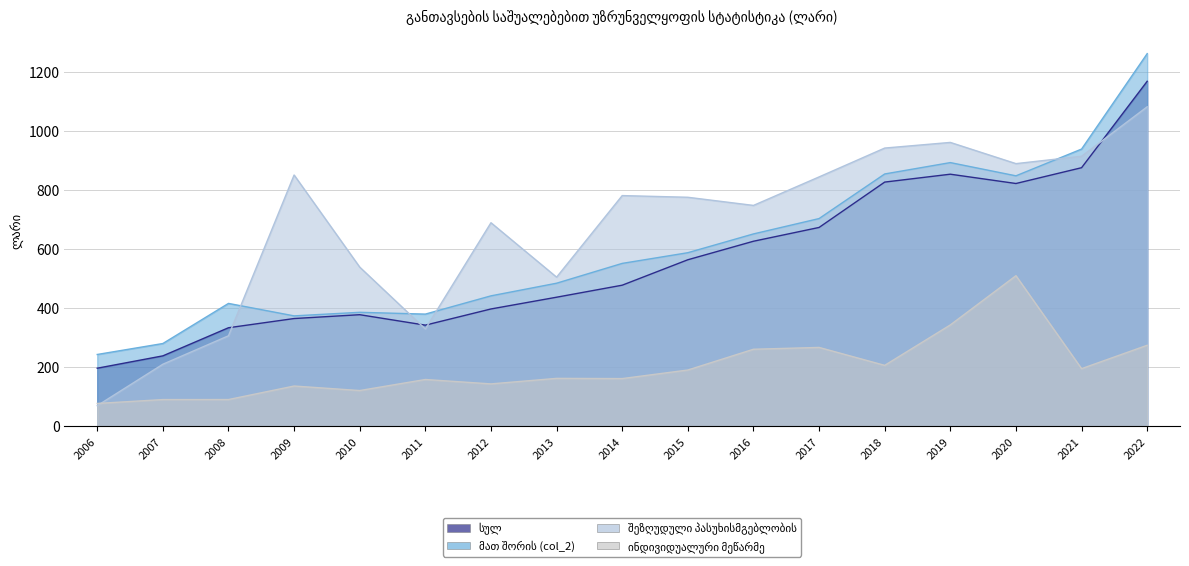

Does the chart have visible grid lines?

Yes